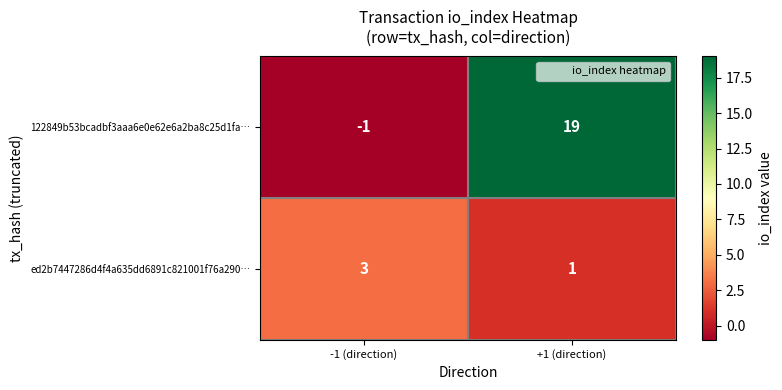

What is the difference between the 122849b53bcadbf3aaa6e0e62e6a2ba8c25d1fa… values at +1 (direction) and -1 (direction)?

20